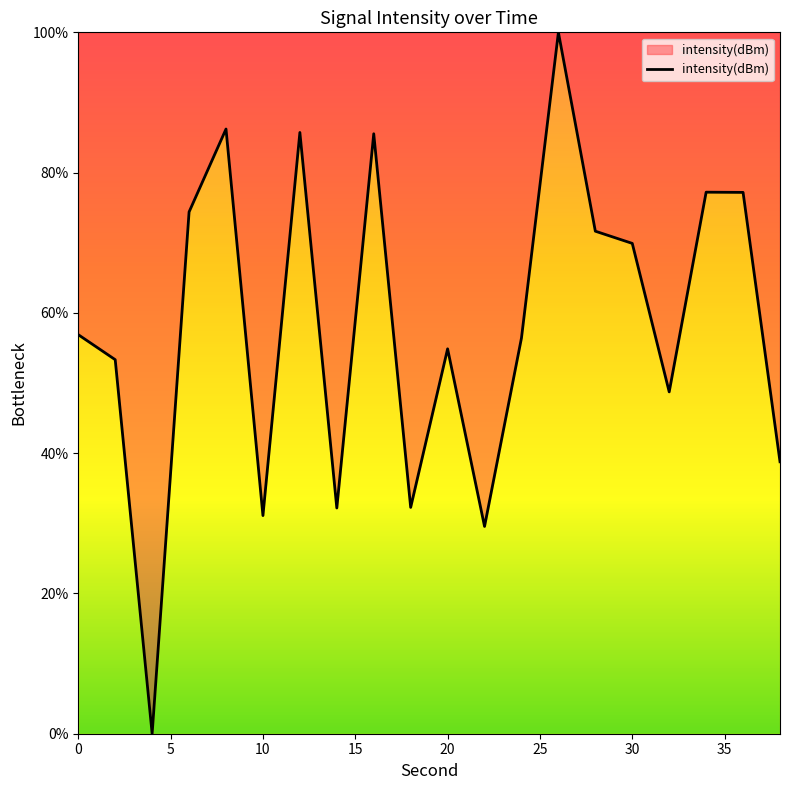

What is the difference between the second highest and minimum values?

86.2